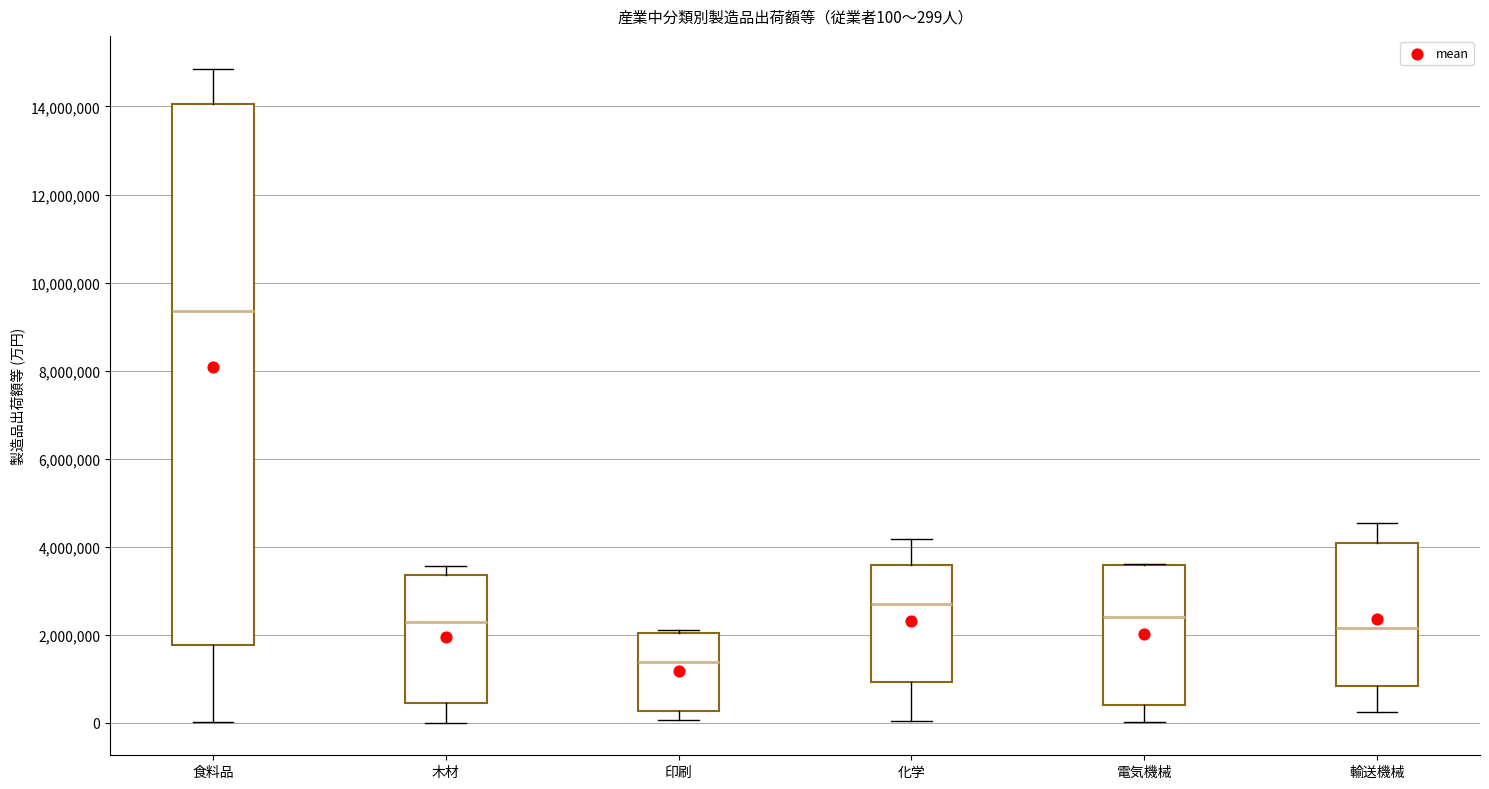

Which box is the tallest, from its lower edge to its upper edge?

食料品